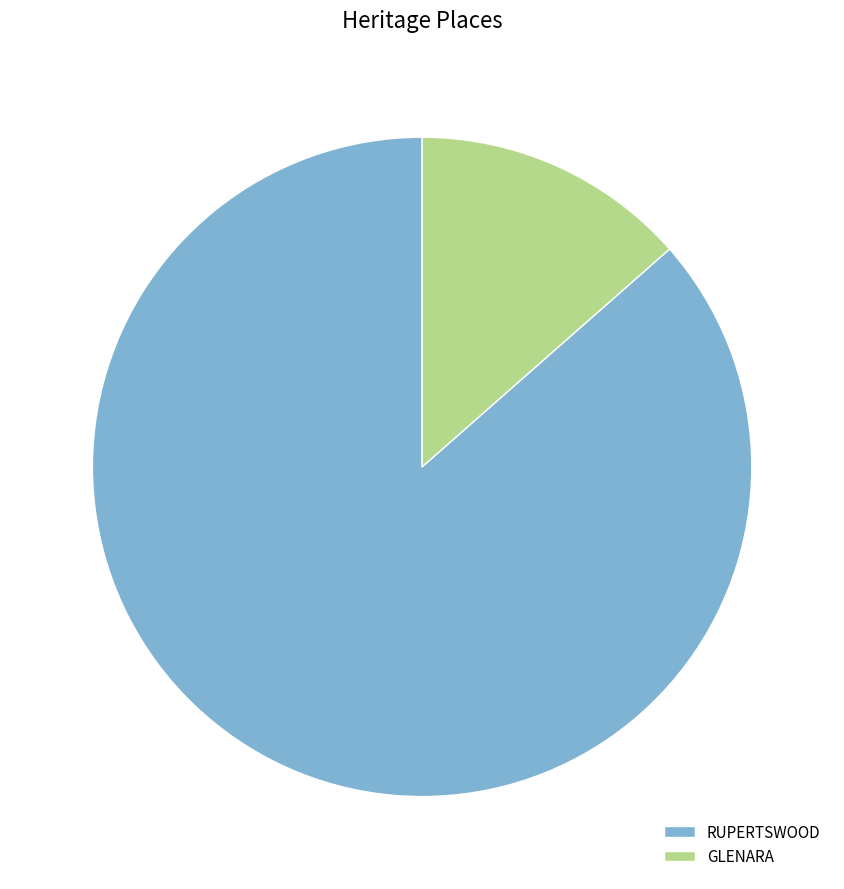

How many segments does this pie chart have?

2